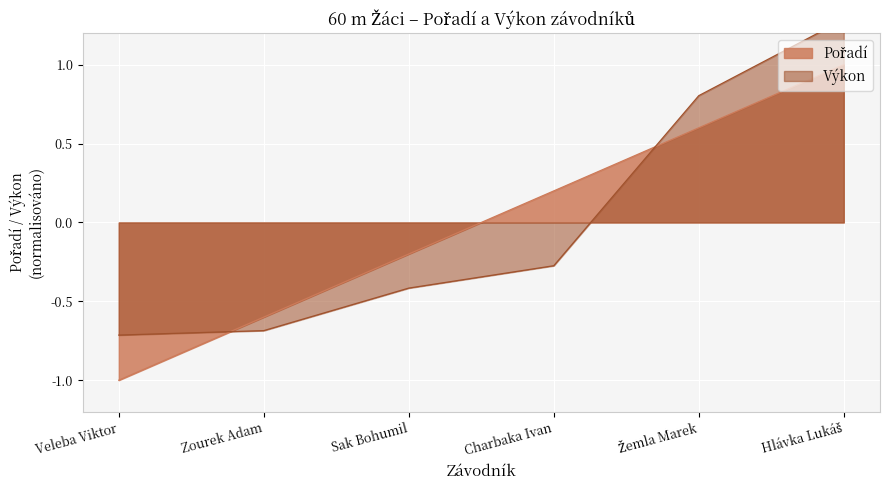

Reading left to right, extract all data points from this chart.

Pořadí: Veleba Viktor=-1.0	Zourek Adam=-0.6	Sak Bohumil=-0.2	Charbaka Ivan=0.2	Žemla Marek=0.6	Hlávka Lukáš=1.0
Výkon: Veleba Viktor=-0.7	Zourek Adam=-0.7	Sak Bohumil=-0.4	Charbaka Ivan=-0.3	Žemla Marek=0.8	Hlávka Lukáš=1.3